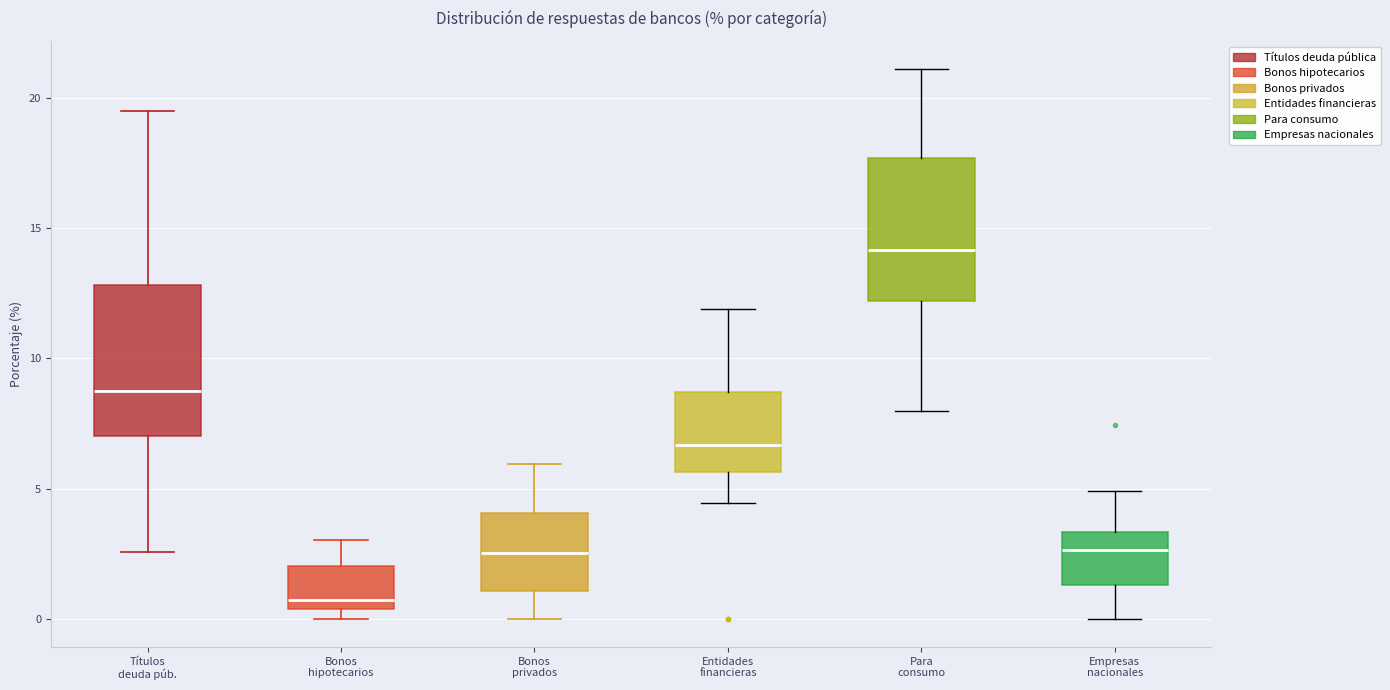

Where does the upper whisker of the box for Empresas nacionales end on the y-axis? The values are not printed on the chart, so give them approximately, as read against the axis.

5.0